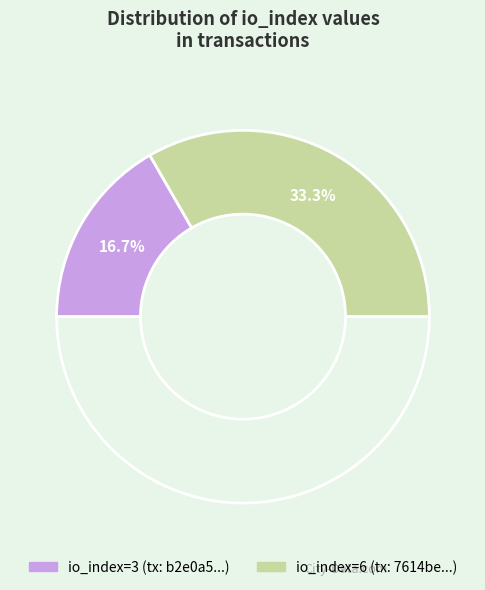

How many segments does this pie chart have?

3